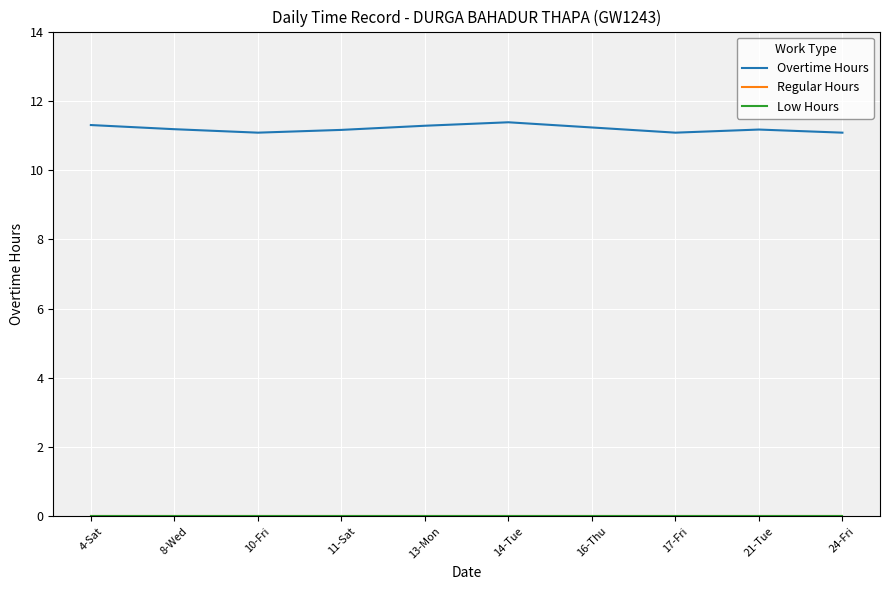

Where is the first local minimum for Overtime Hours?

10-Fri